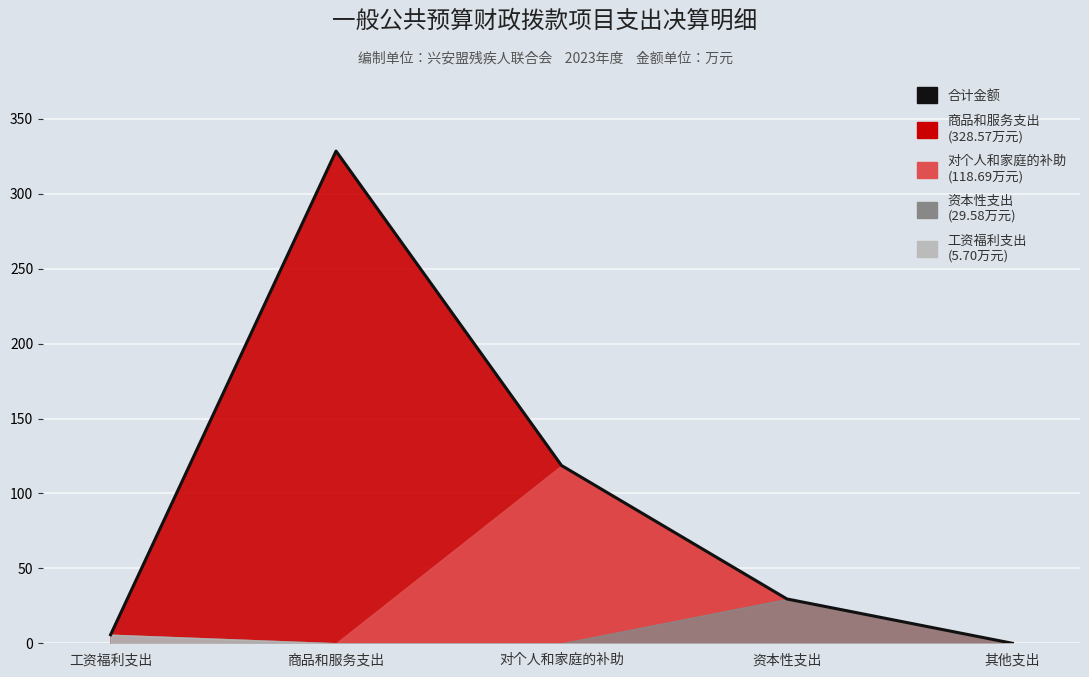

What is the difference between the values at 资本性支出 and 对个人和家庭的补助?

89.1